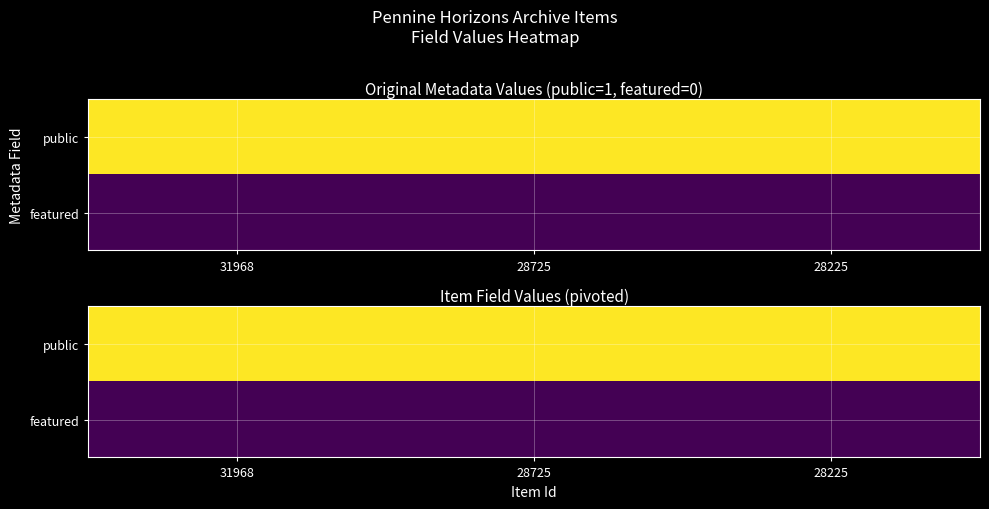

Rank the series by their maximum value, from highest to lowest.

public, featured